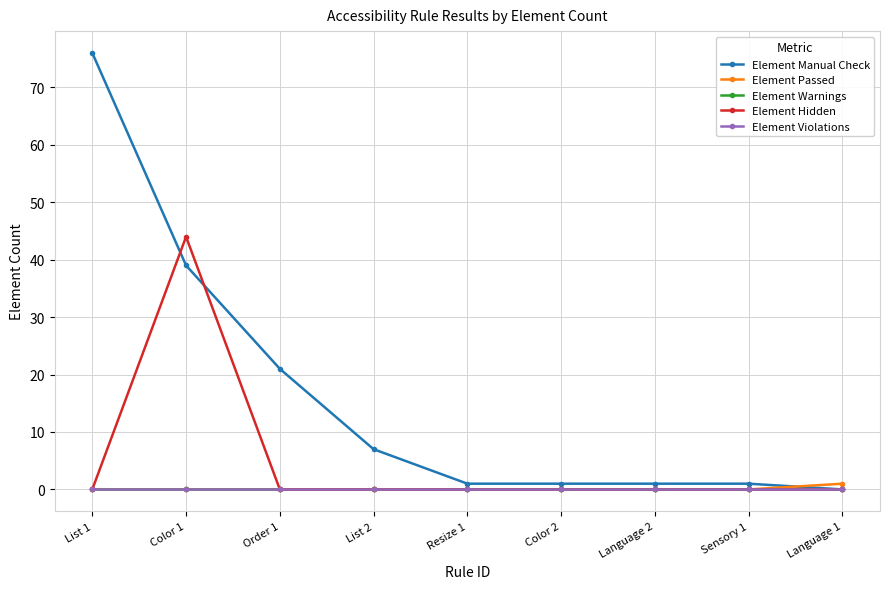

How many interior local peaks does the Element Hidden series have?

1